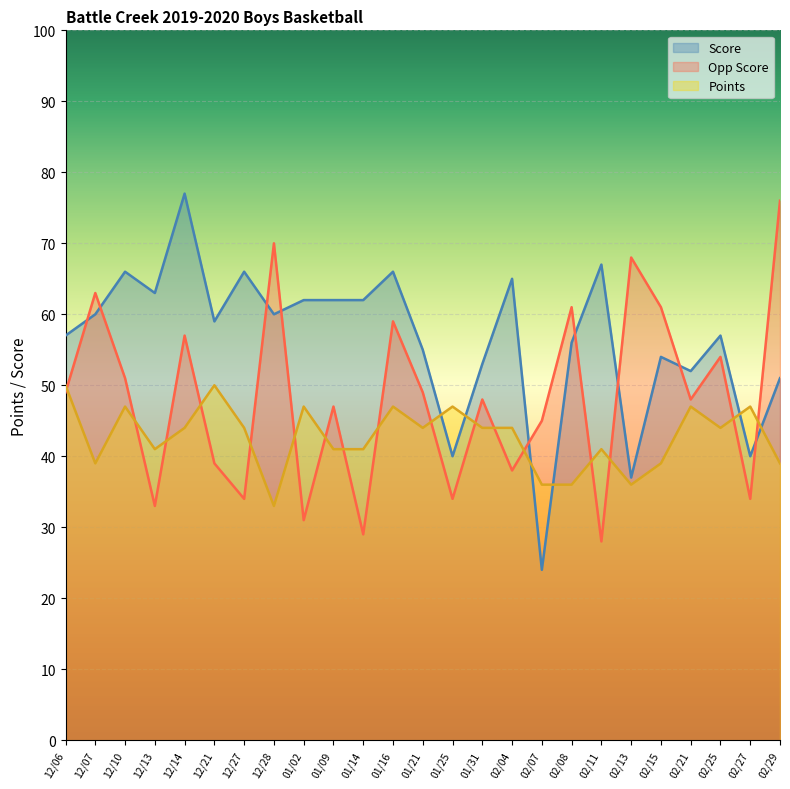

How many data points in Score are above 59?

12